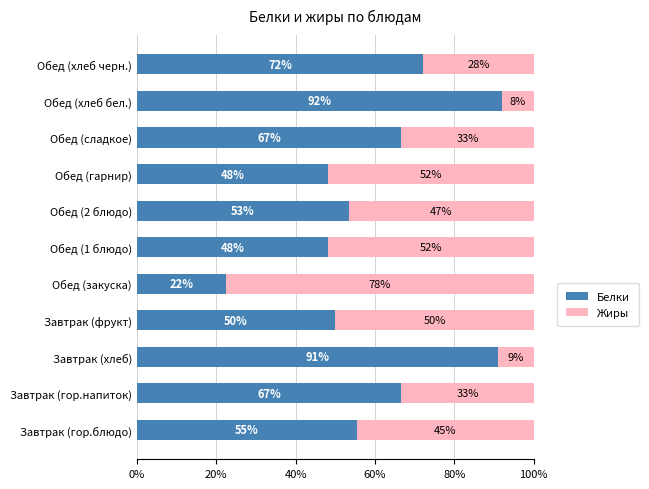

What is the total value across all series at Завтрак (хлеб)?

100.0